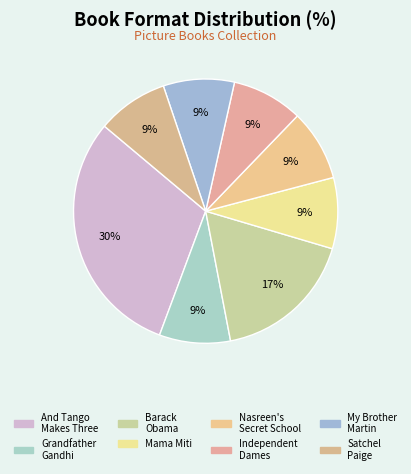

Approximately how many times larger is the value at My Brother Martin compared to Nasreen's Secret School?

1.0